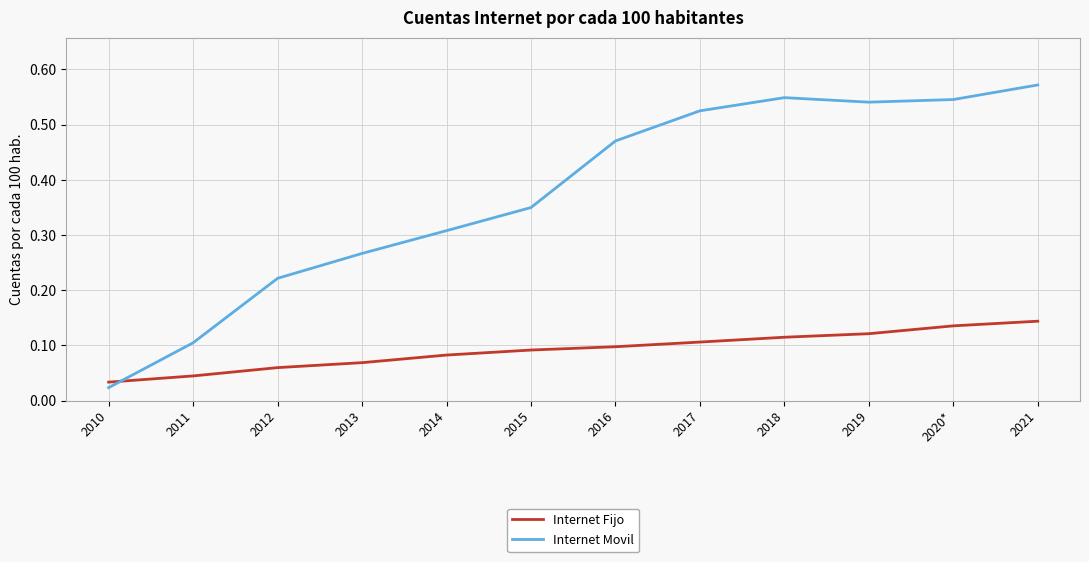

Does the chart have visible grid lines?

Yes